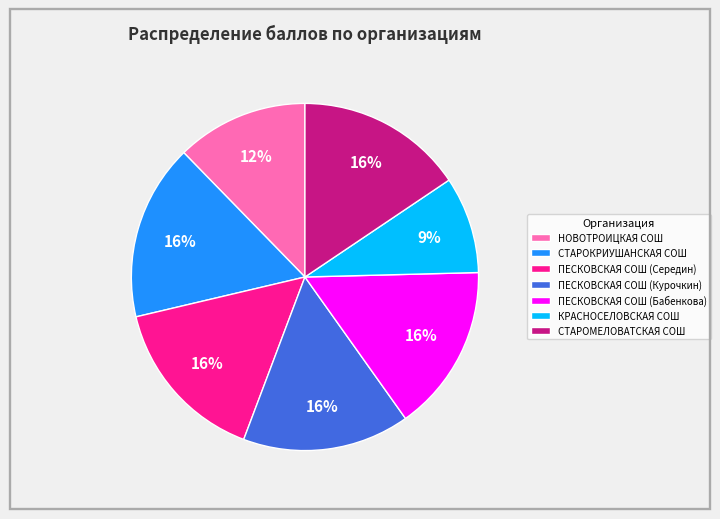

Does СТАРОМЕЛОВАТСКАЯ СОШ represent more than half of the total?

No